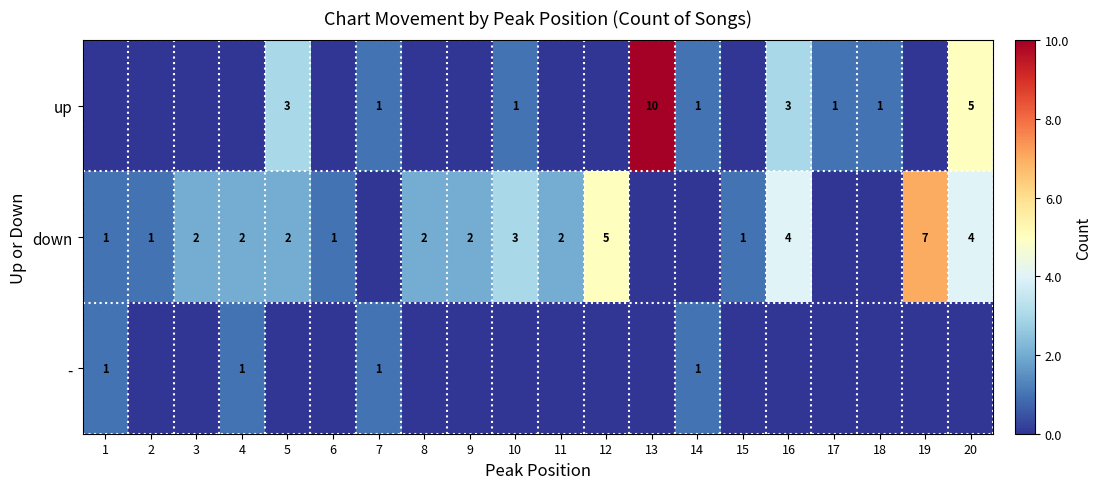

At which category does the chart reach its peak across all series?

13